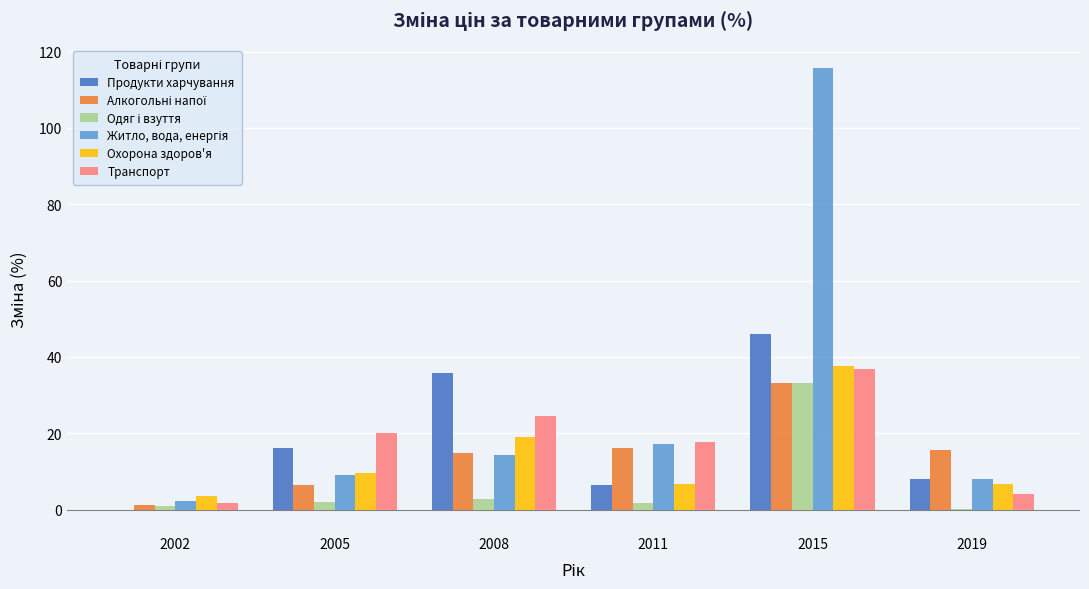

How many distinct data groups are displayed?

6